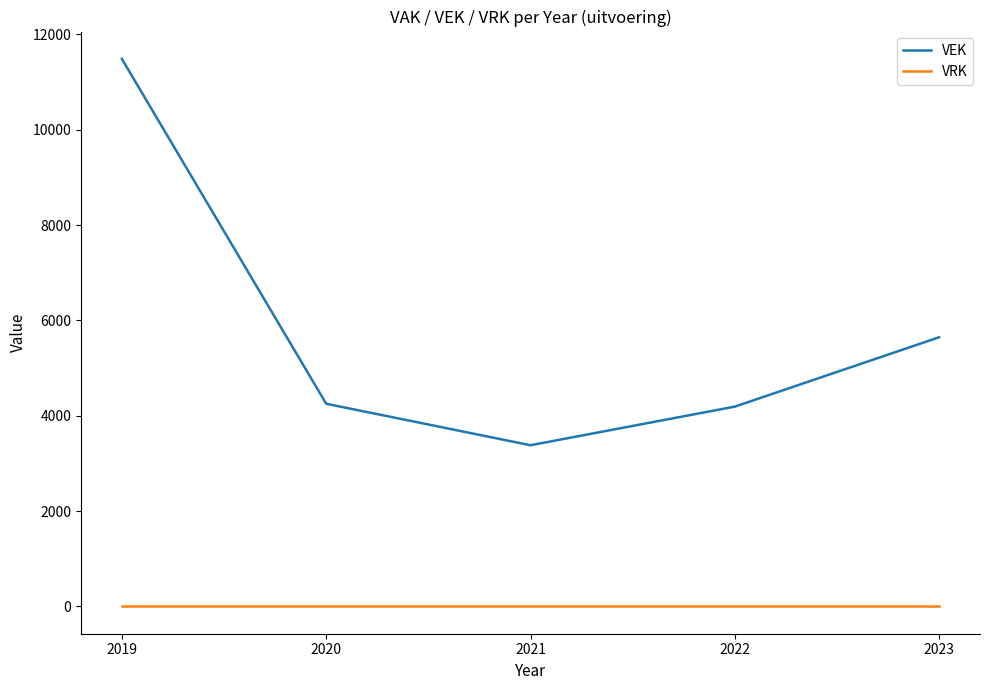

Which category has the highest value across all series?

2019